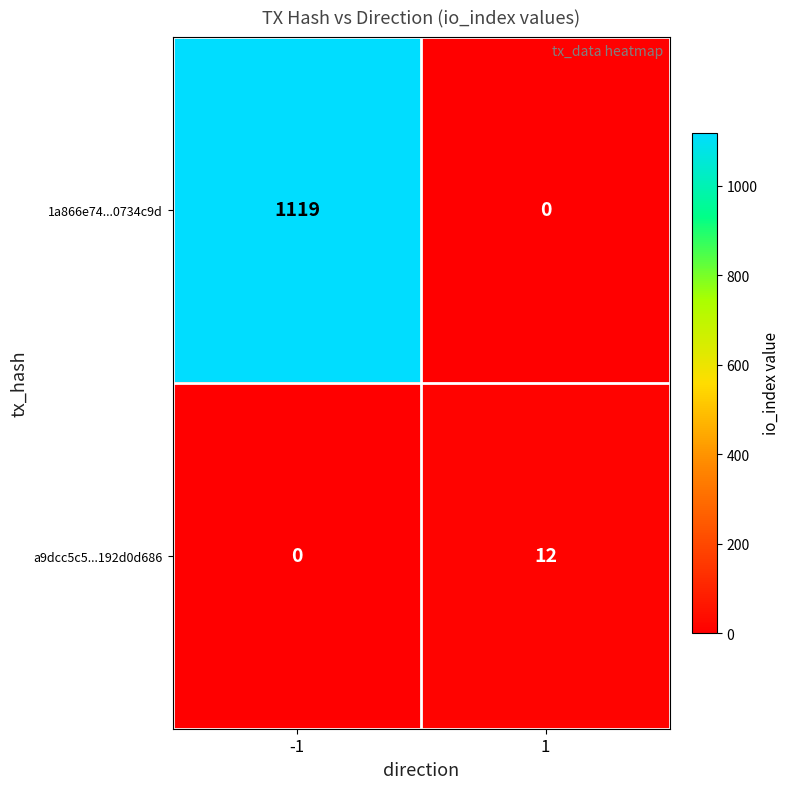

What is the total value across all series at 1?

12